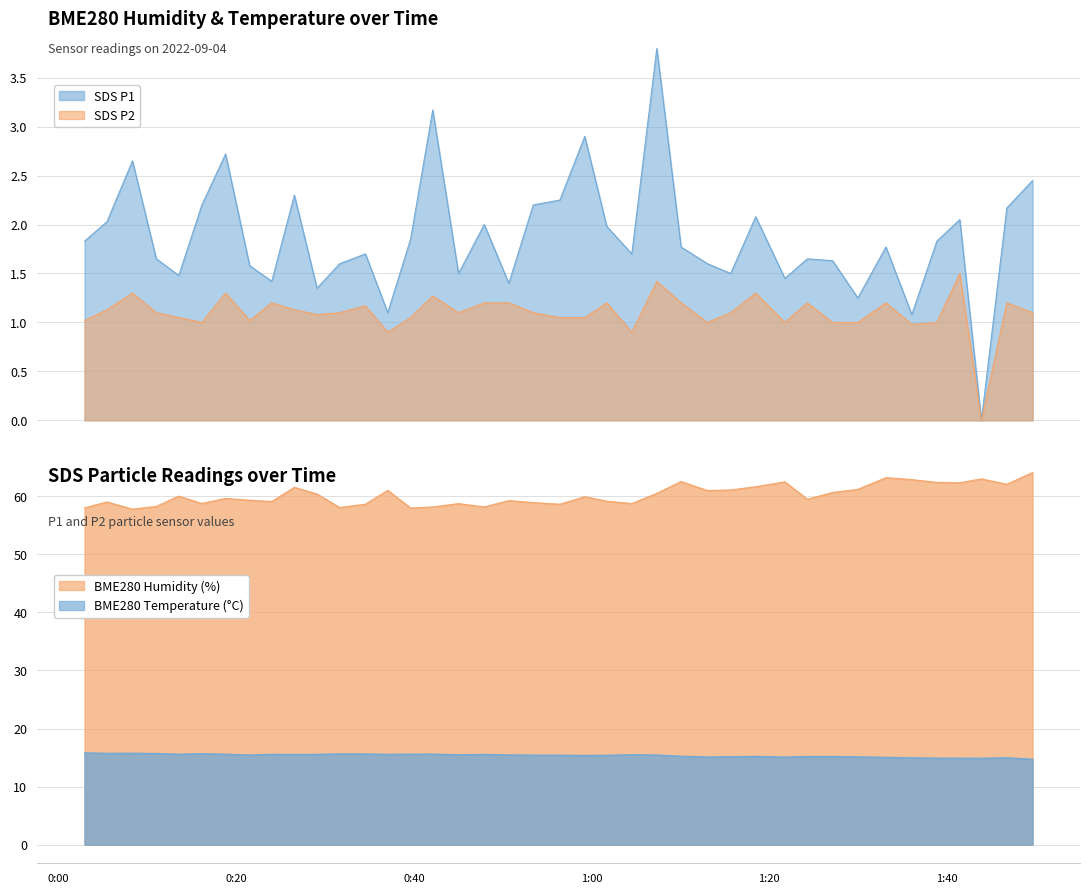

At which label is BME280_temperature closest to 15?

2022/09/04 01:46:46